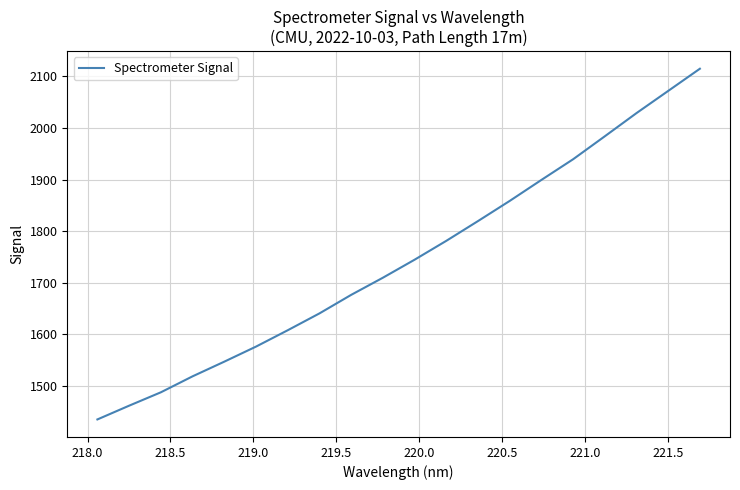

What is the maximum value shown in the chart?

2114.7